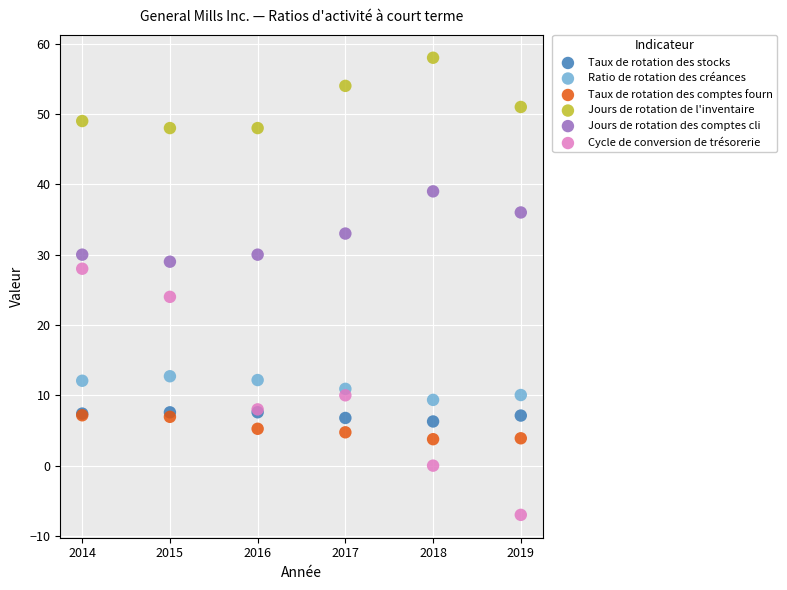

What are all the series names shown in the legend?

Taux de rotation des stocks, Ratio de rotation des créances, Taux de rotation des comptes fourn, Jours de rotation de l'inventaire, Jours de rotation des comptes cli, Cycle de conversion de trésorerie